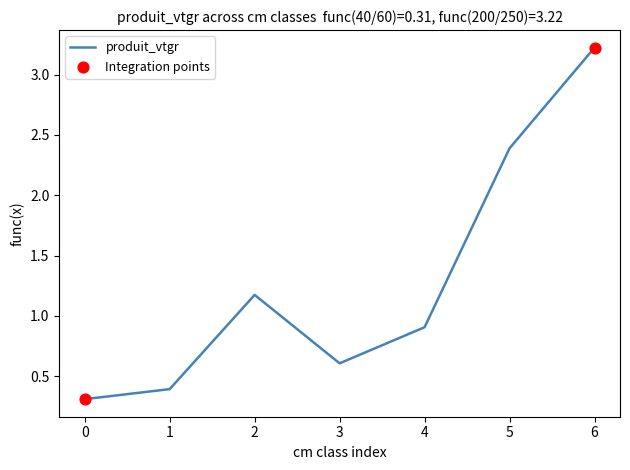

What is the ratio of the value at 3 to the value at 2?

0.5